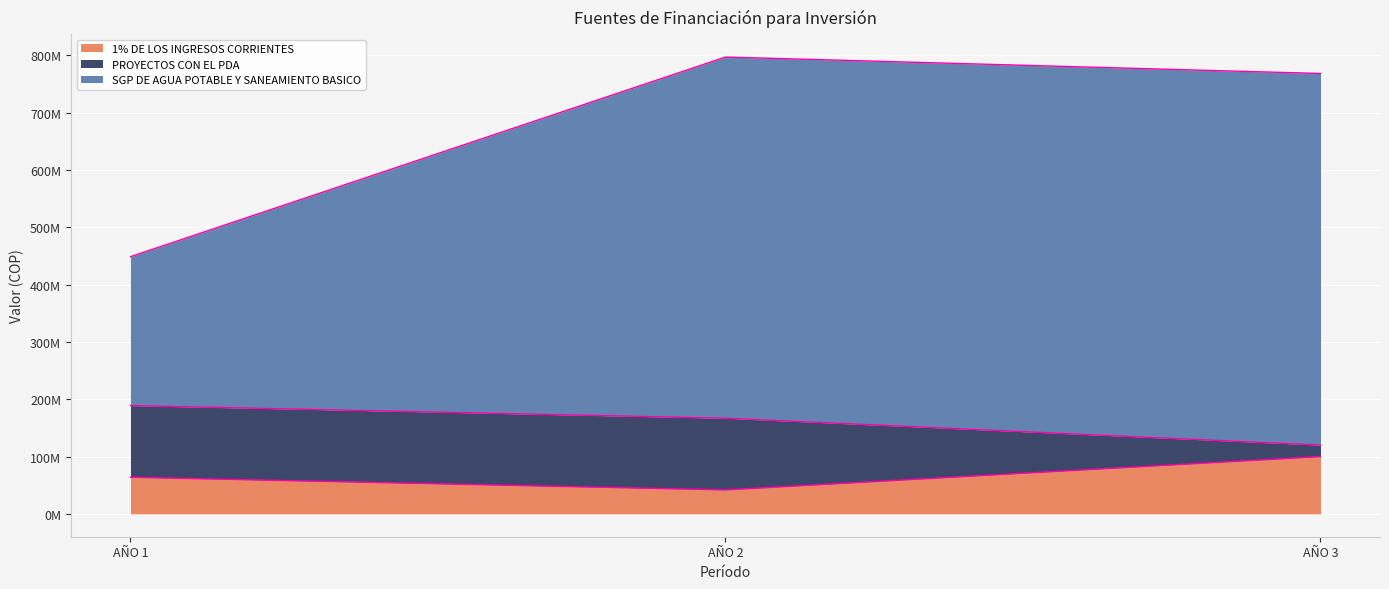

What is the difference between the maximum and minimum values in the 1% DE LOS INGRESOS CORRIENTES series?

58128000